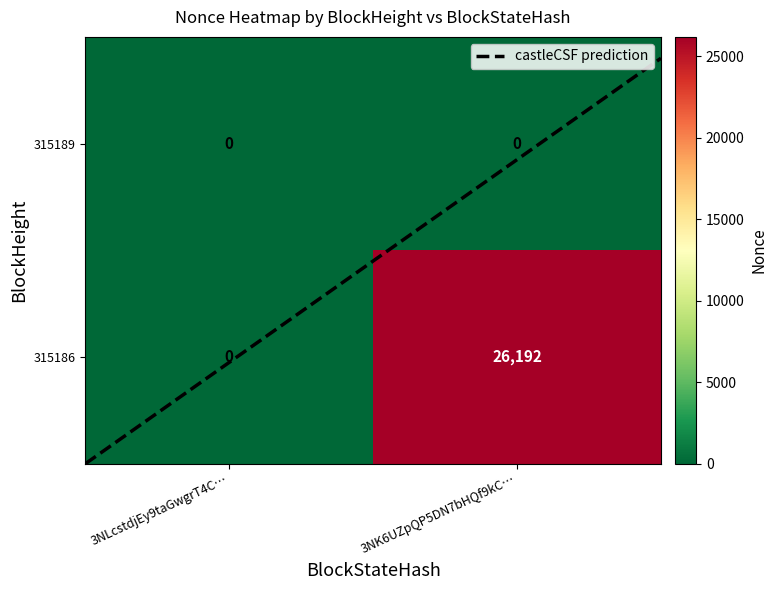

True or false: 315186 has a value of 13587 at 1.

False